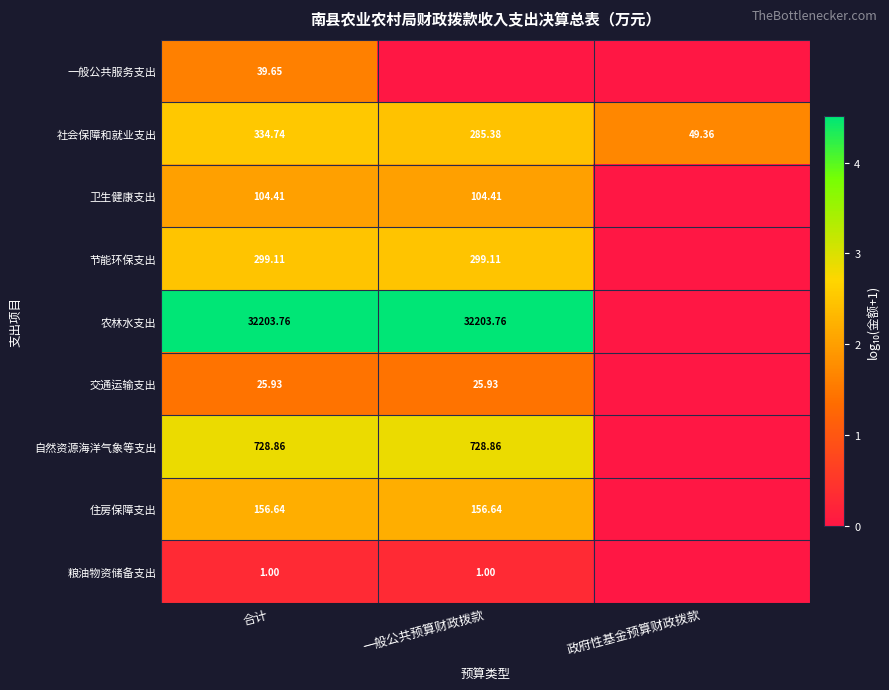

At which label does 交通运输支出 first exceed 1?

合计